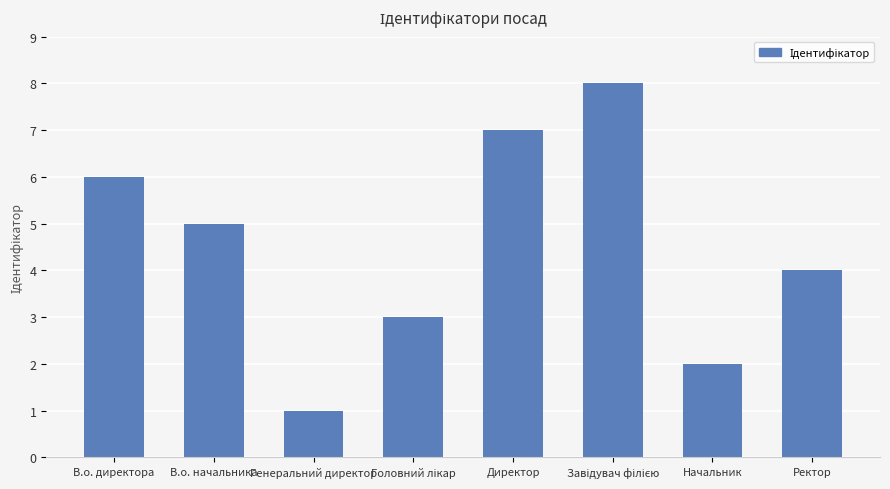

What is the difference between the values at В.о. начальника and Начальник?

3